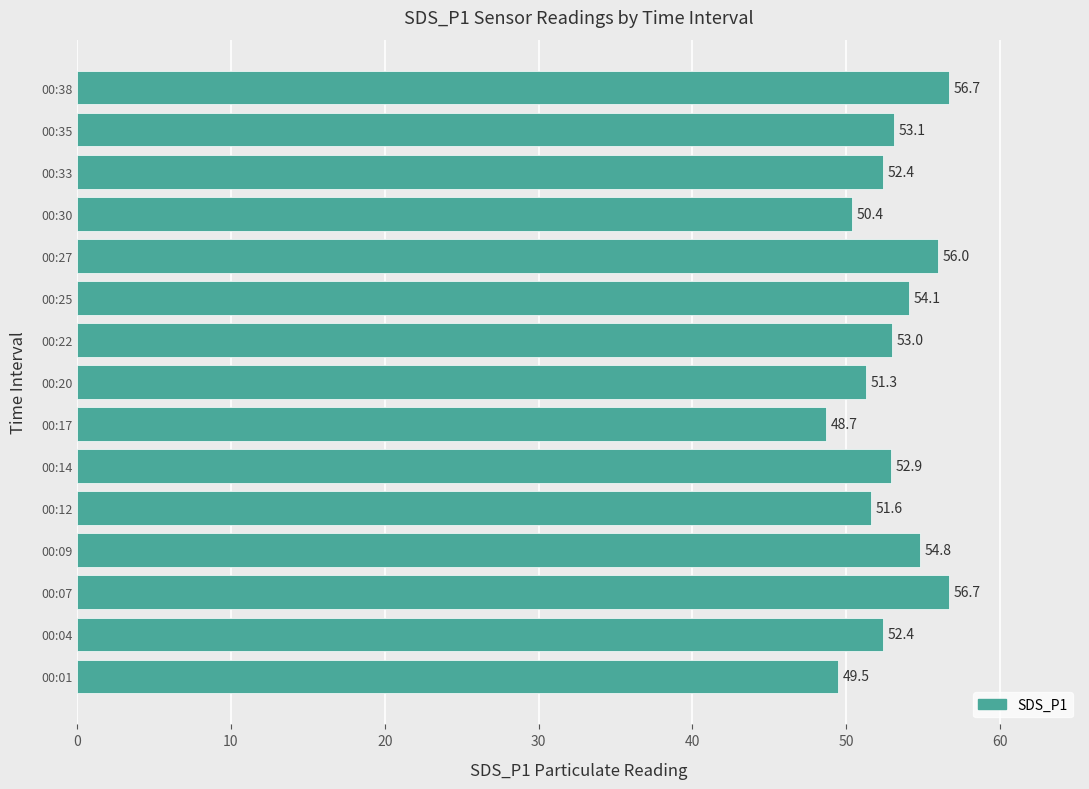

What is the change in value from 00:04 to 00:25?

+1.7